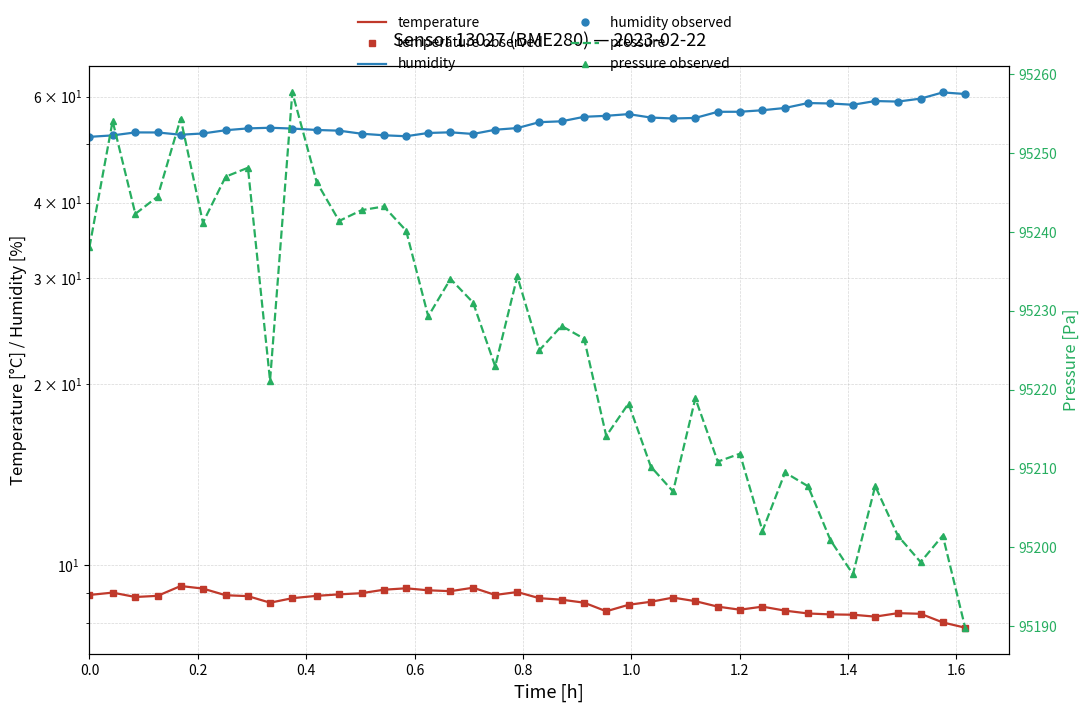

Count the number of categories in the chart.

40